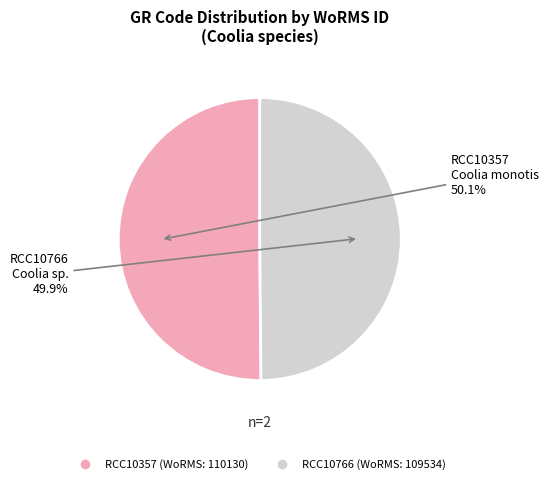

Does any single category account for the majority?

Yes